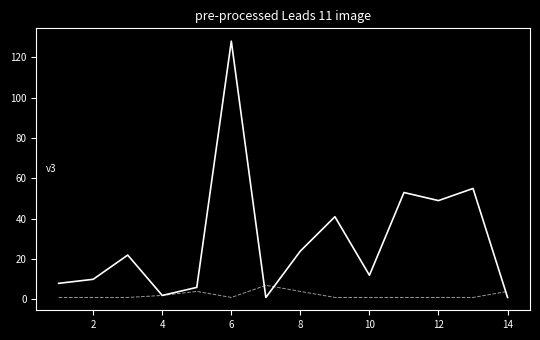

What is the greatest value displayed?

128